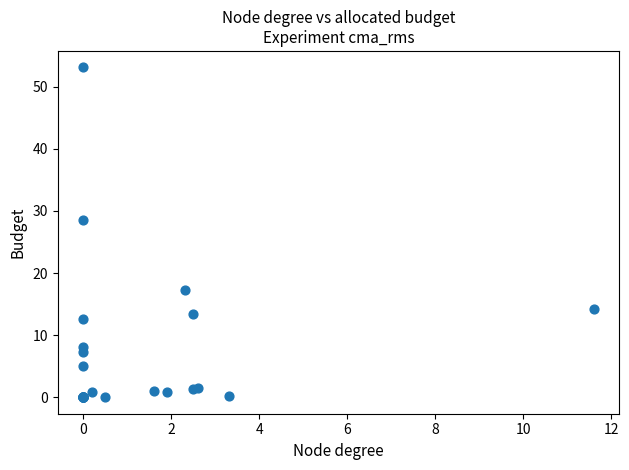

What Y value in the scatter plot is closest to 26?

28.5